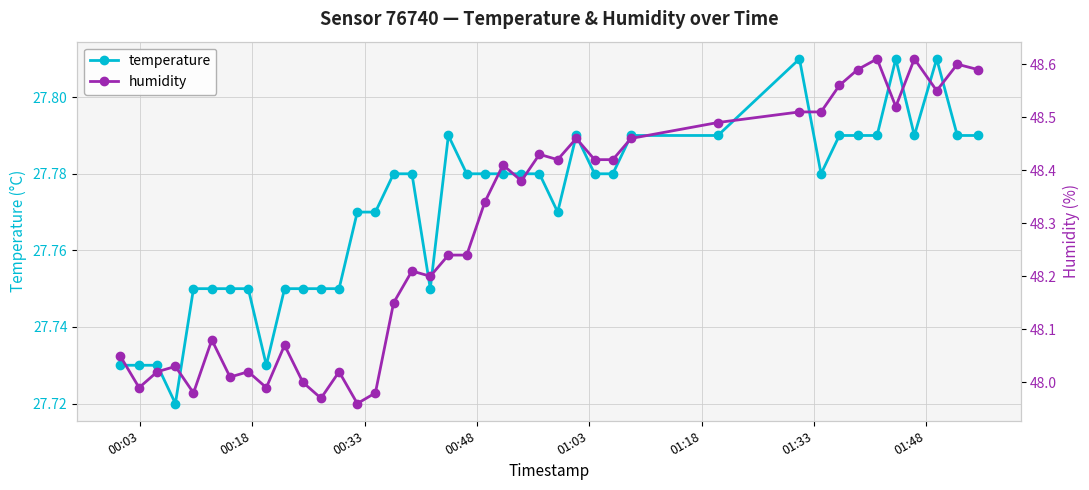

How many temperature values are between 27 and 28?

40